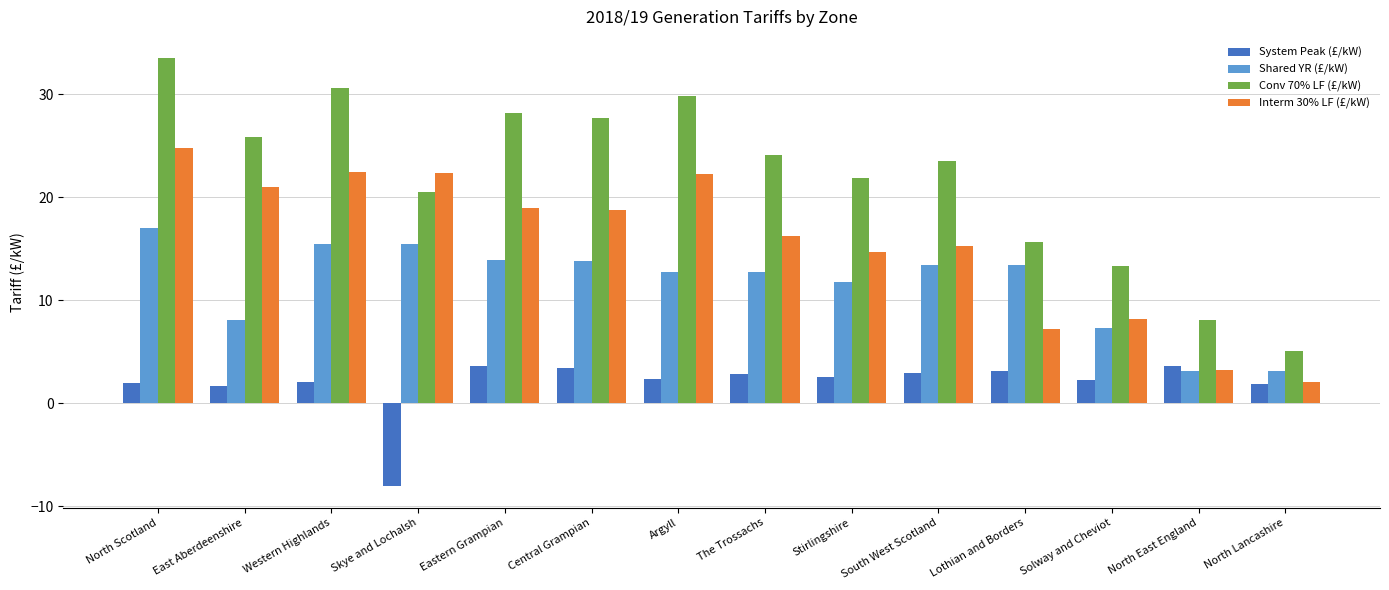

What is the label of the 13th bar from the left?

North East England